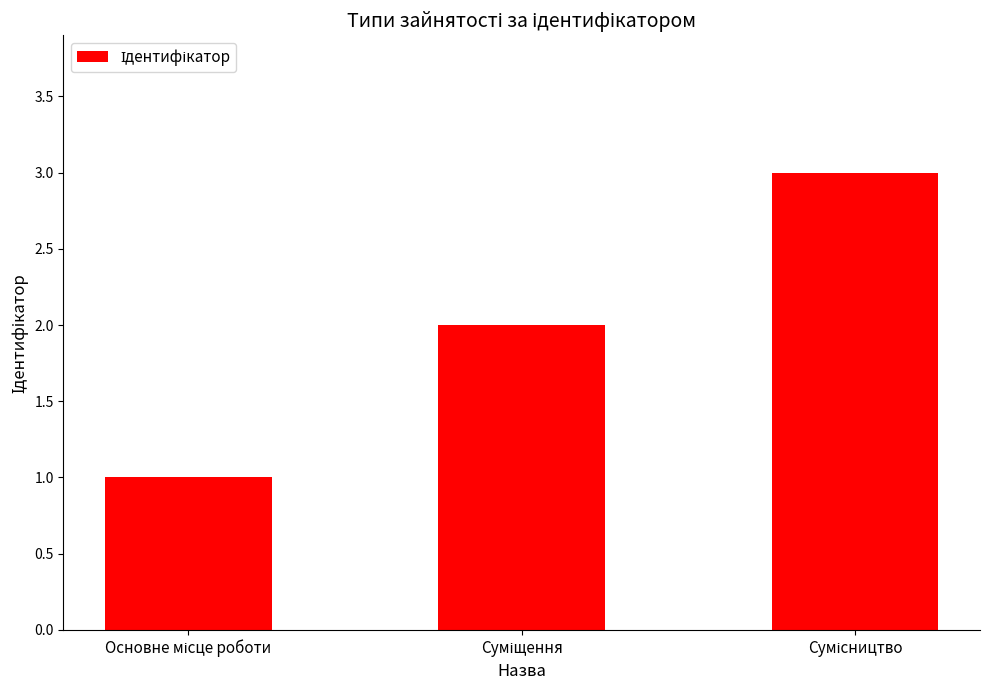

What is the sum of all values?

6